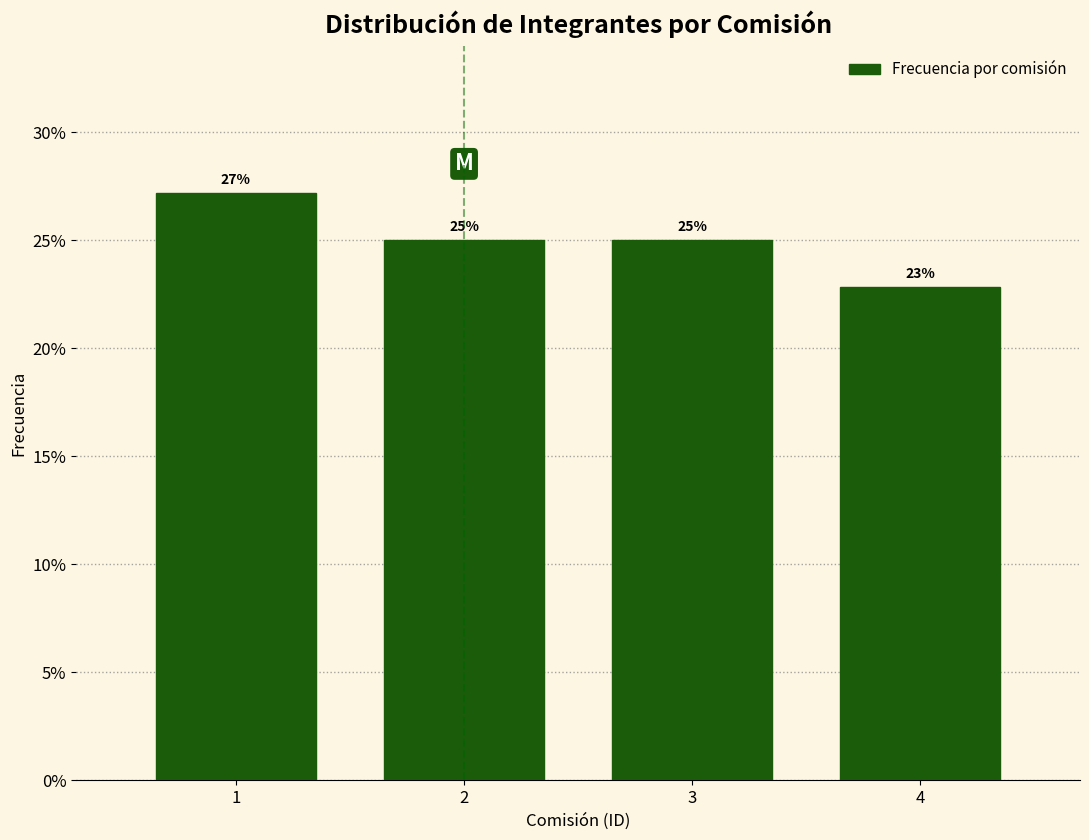

Approximately how many times larger is the value at 4 compared to 2?

0.9